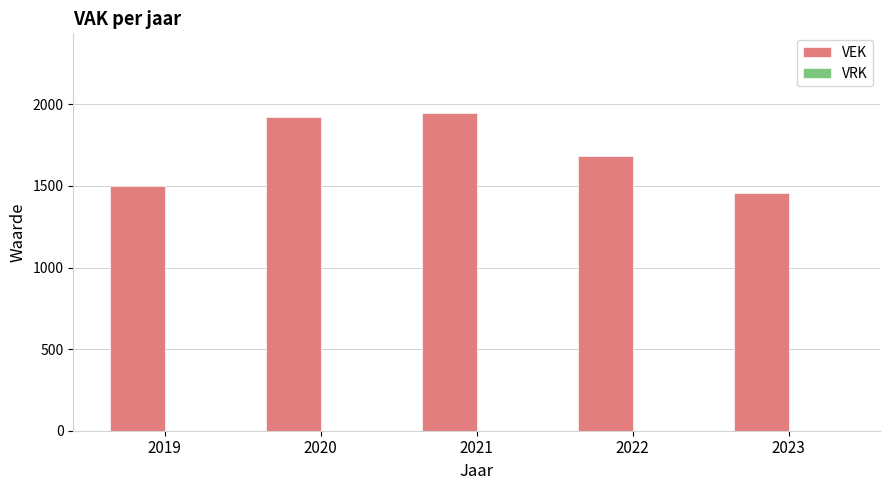

At which category does the chart reach its minimum across all series?

2023